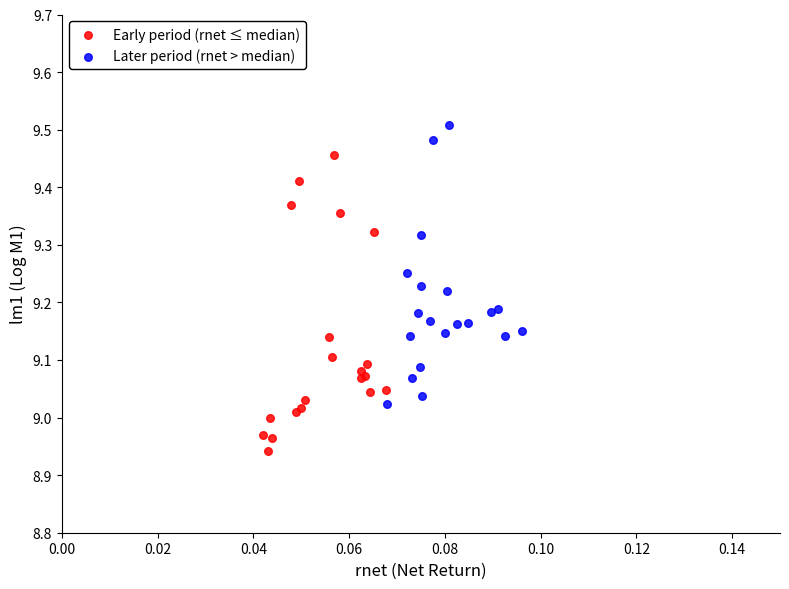

Which series reaches the maximum Y coordinate?

Later period (rnet > median)